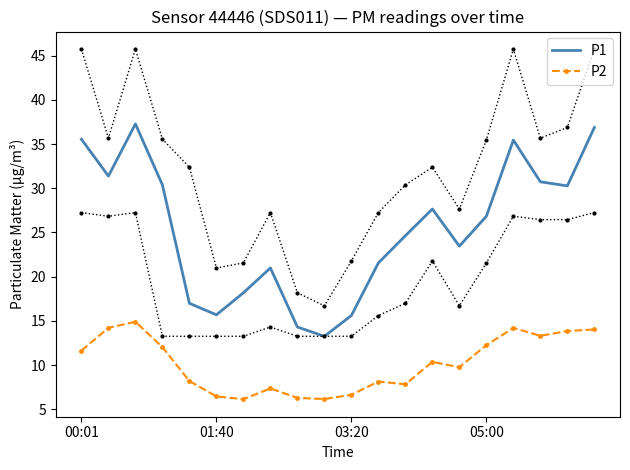

How many data points in P2 are above 10?

10